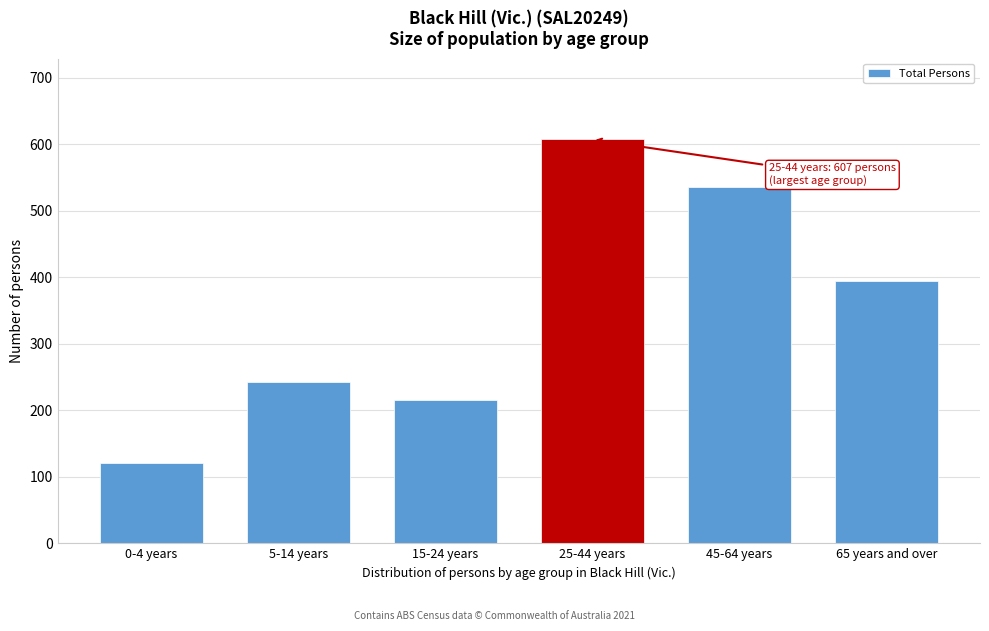

Reading left to right, list all the values displayed in this chart.

121	243	215	607	536	395